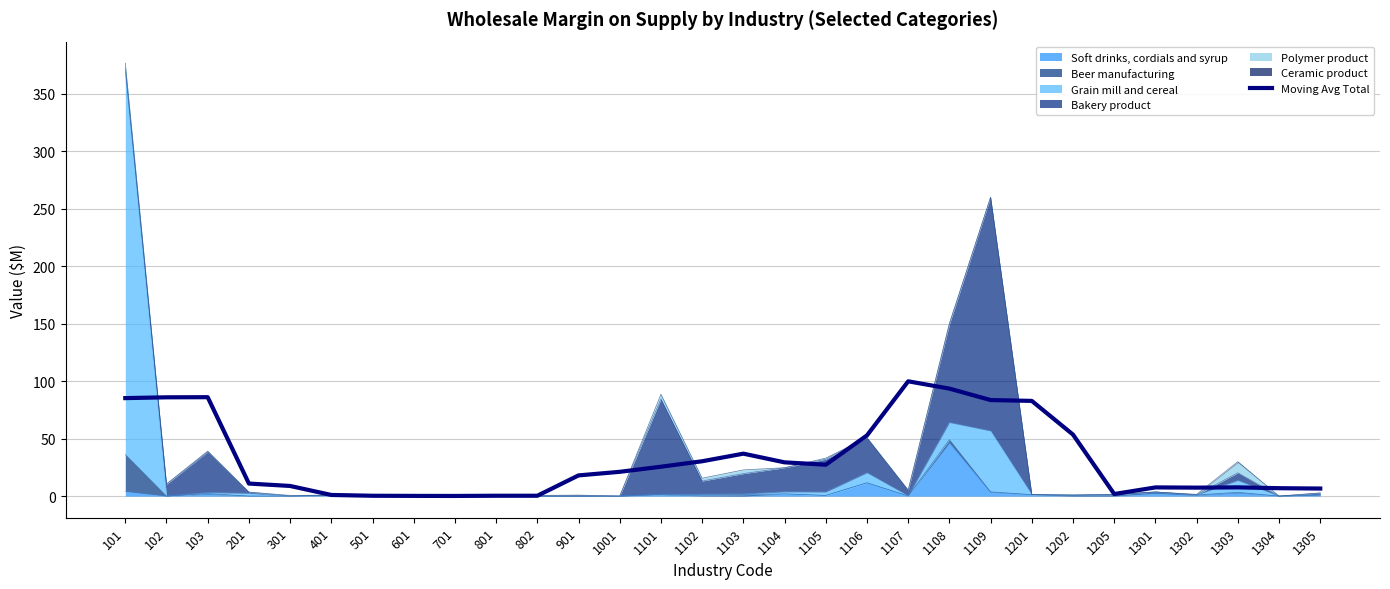

What is the average value?

32.4